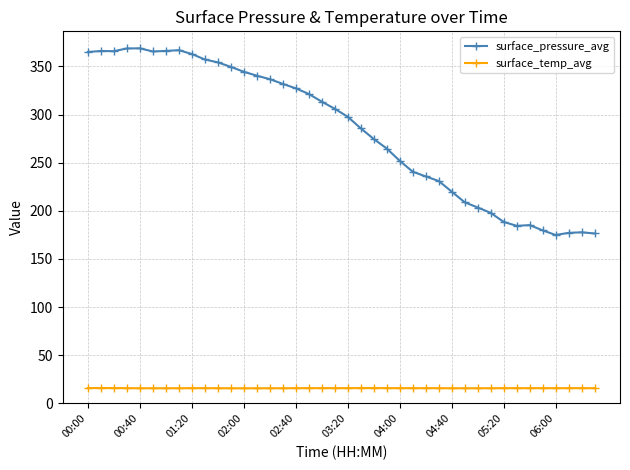

True or false: surface_pressure_avg has more than 1 points higher than both neighbors.

True